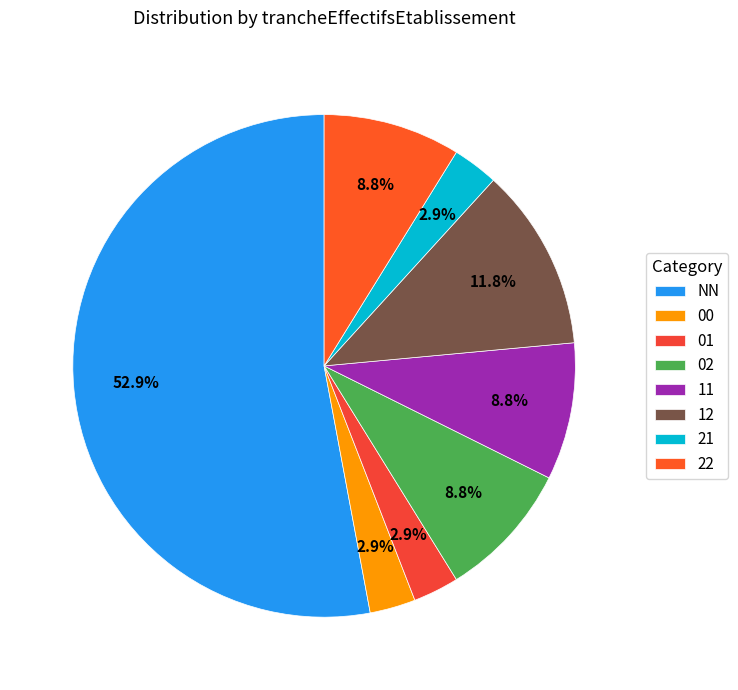

What is the change in value from NN to 12?

-14